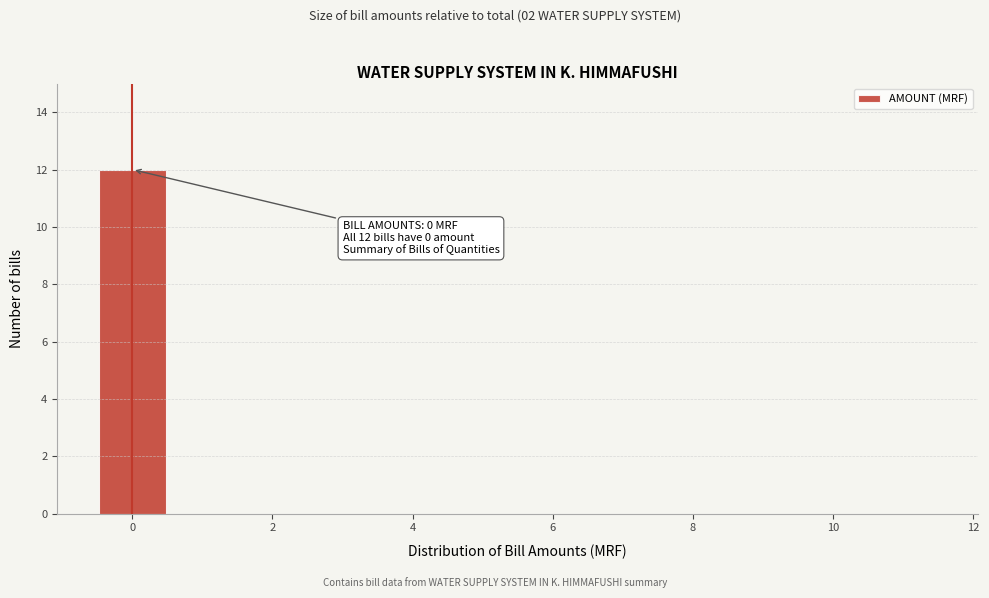

Which range on the x-axis has the tallest bar?

-0.5 to 0.5